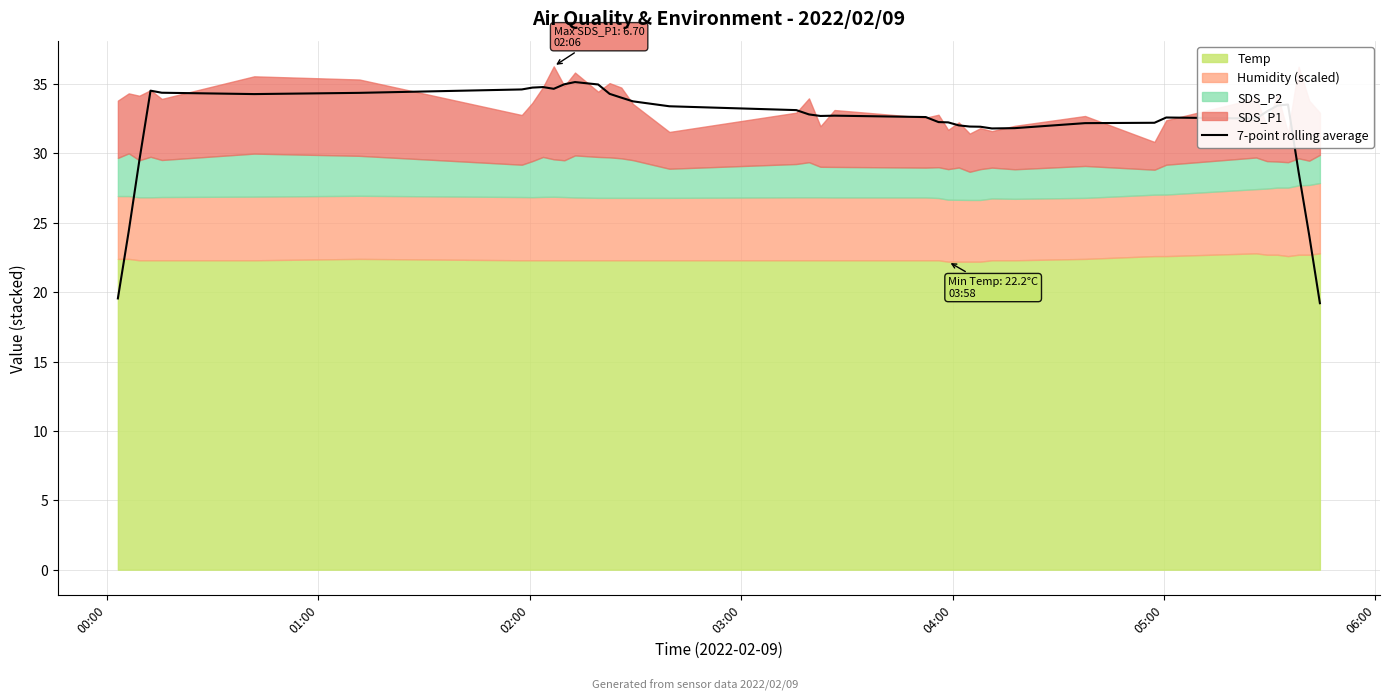

Where is the data nearest to the value 27?

37